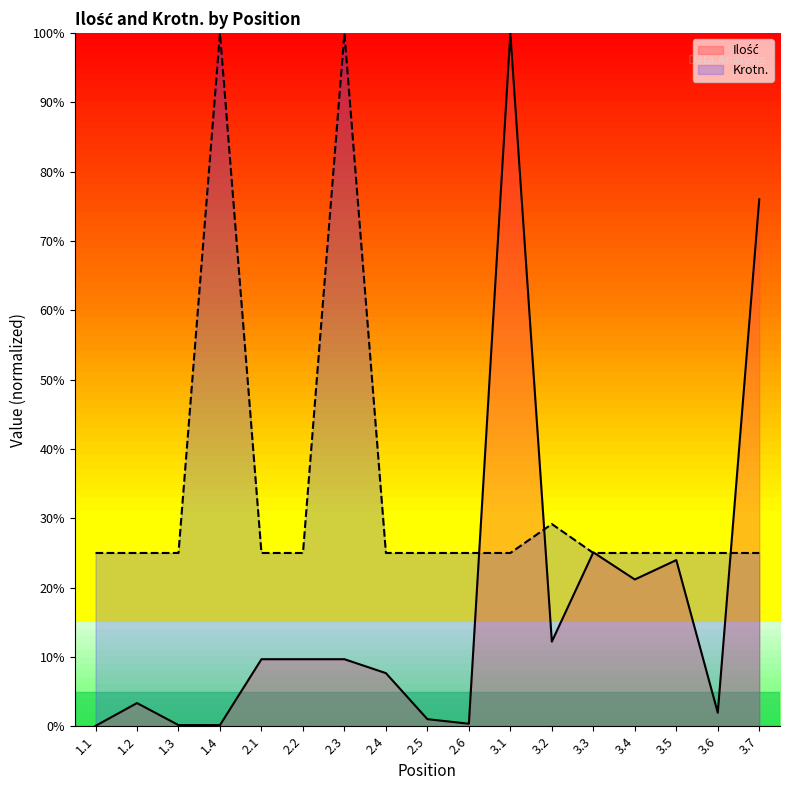

What is the label of the 3rd point from the right?

3.5